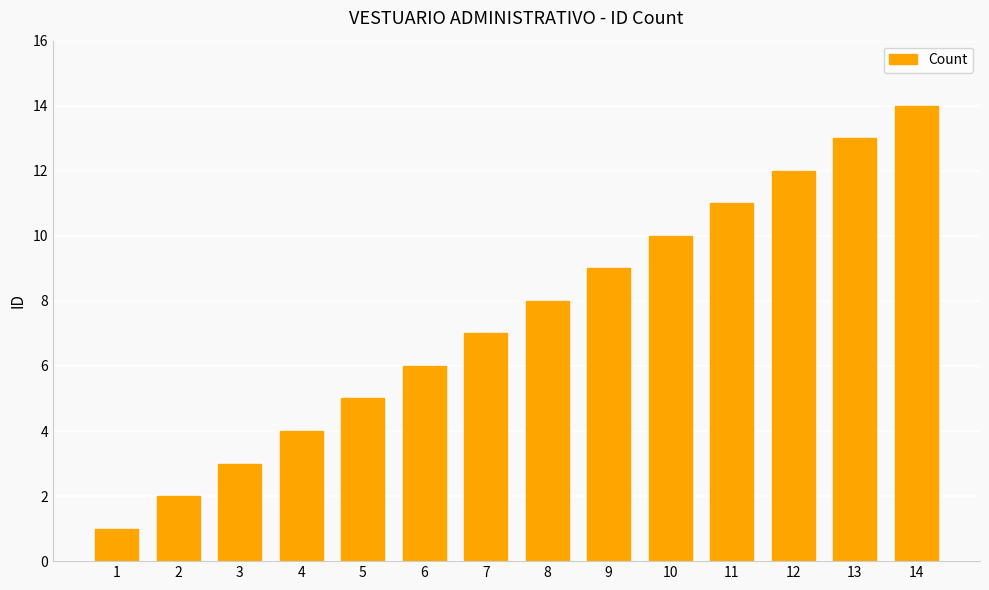

Where is the data nearest to the value 7?

7